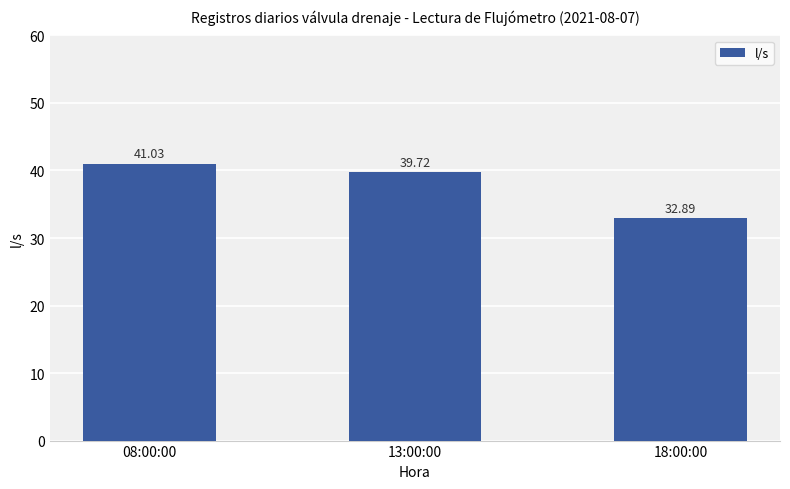

What is the change in value from 08:00:00 to 13:00:00?

-1.3